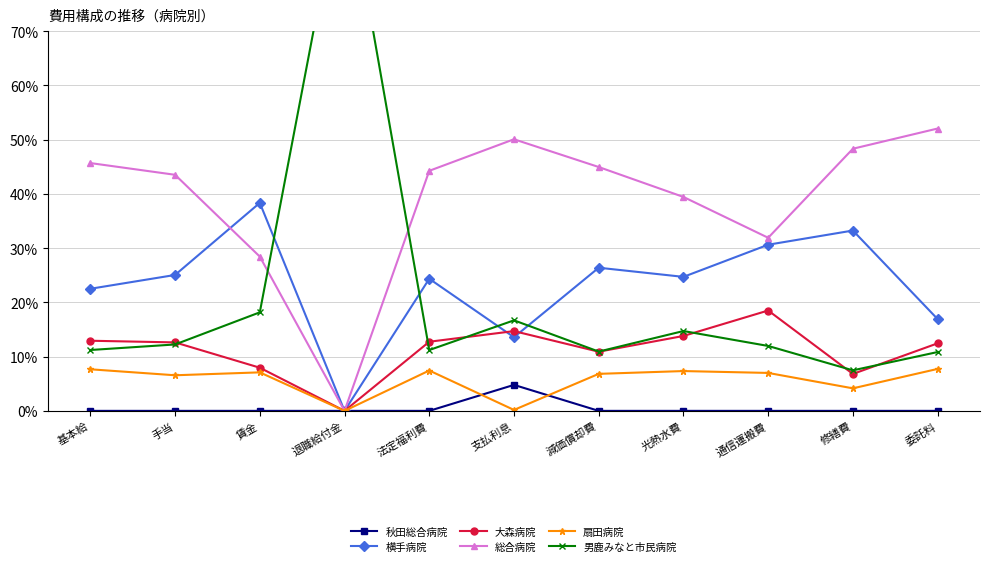

What is the spread (max minus min) of values at 法定福利費?

44.3